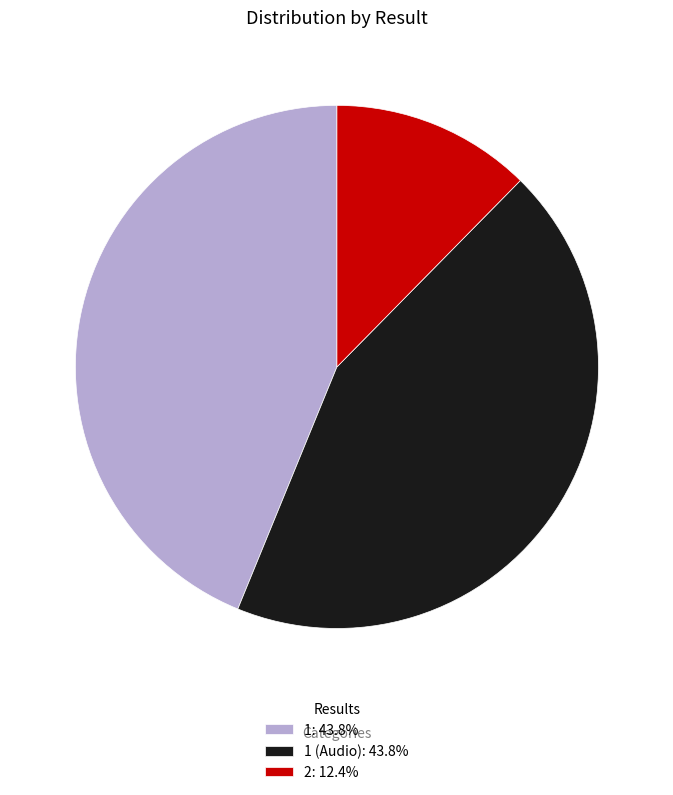

Combined, do 1 (Audio): 43.8% and 1: 43.8% account for over 50%?

Yes